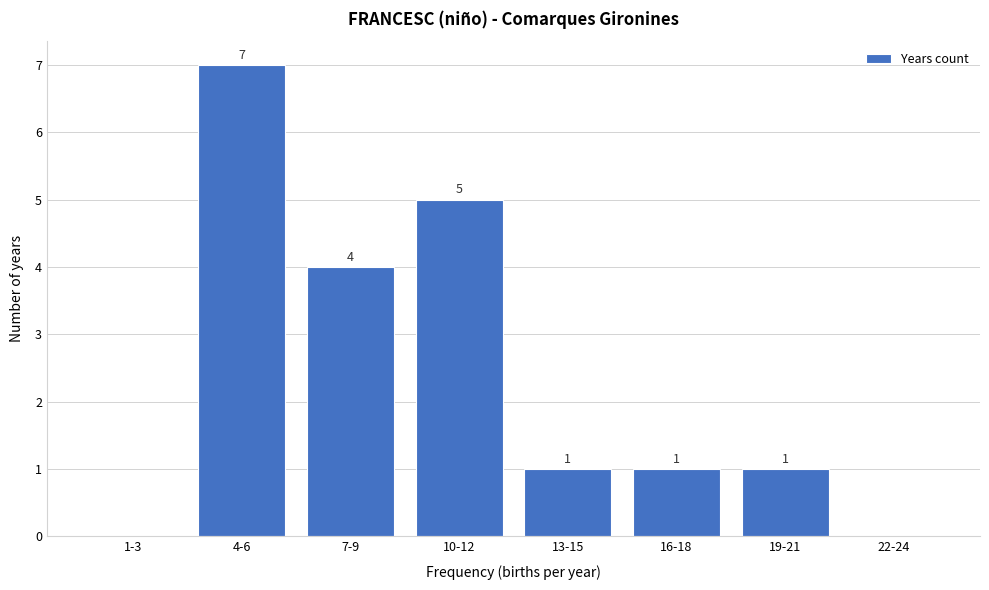

Reading left to right, list all the values displayed in this chart.

1-3=0	4-6=7	7-9=4	10-12=5	13-15=1	16-18=1	19-21=1	22-24=0